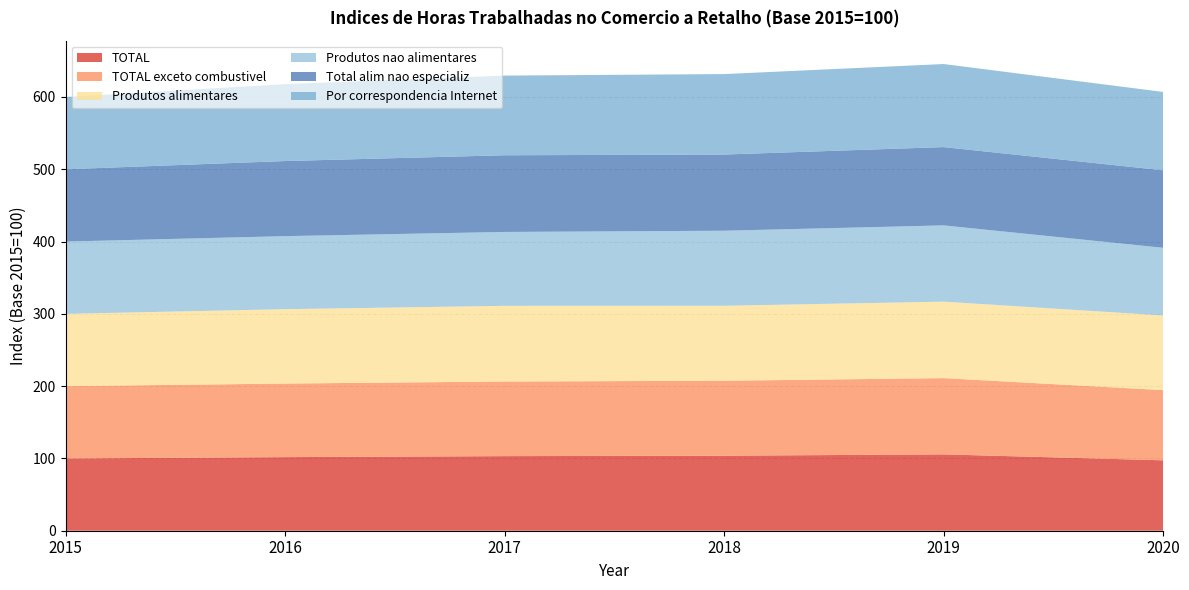

Reading left to right, what are all the values shown in this chart?

TOTAL: 100.0	101.8	103.2	103.8	105.6	97.4
TOTAL exceto combustivel: 100.0	101.8	103.2	103.7	105.5	97.1
Produtos alimentares: 100.0	102.9	104.7	103.7	105.8	103.3
Produtos nao alimentares: 100.0	101.0	102.2	103.8	105.5	93.6
Total alim nao especializ: 100.0	103.9	106.1	105.4	108.3	107.2
Por correspondencia Internet: 100.0	106.4	110.2	111.3	114.9	108.4